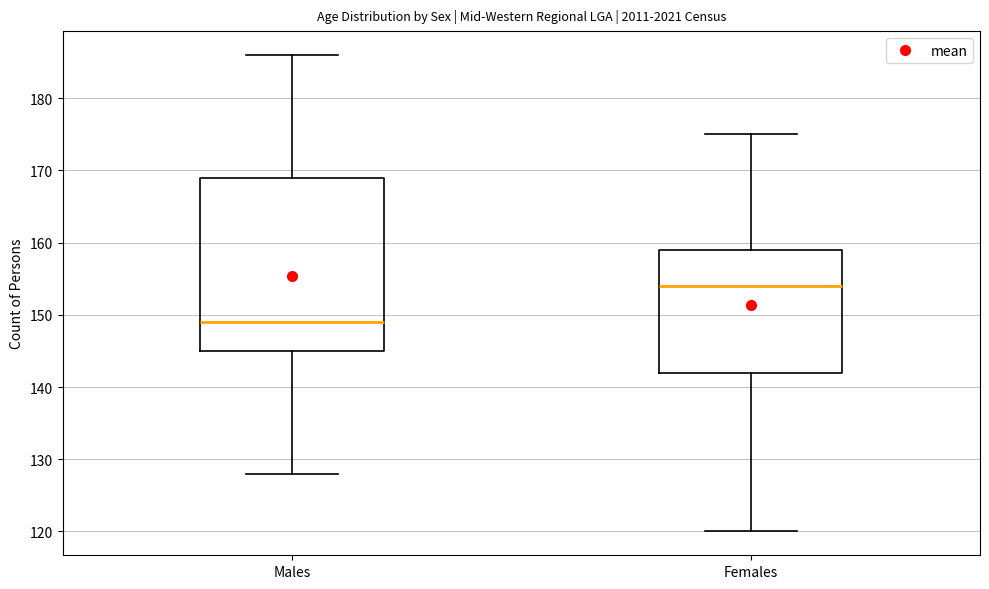

Comparing the boxes themselves (not the whiskers), which one is the tallest?

Males